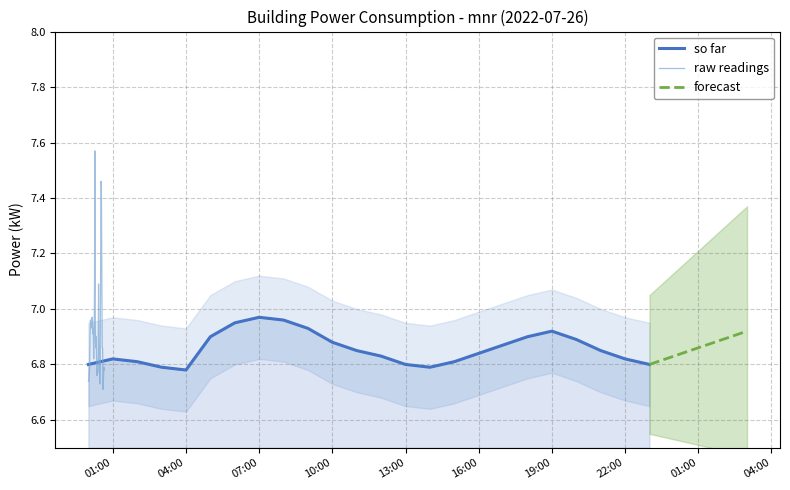

Where is the first local maximum?

01:00